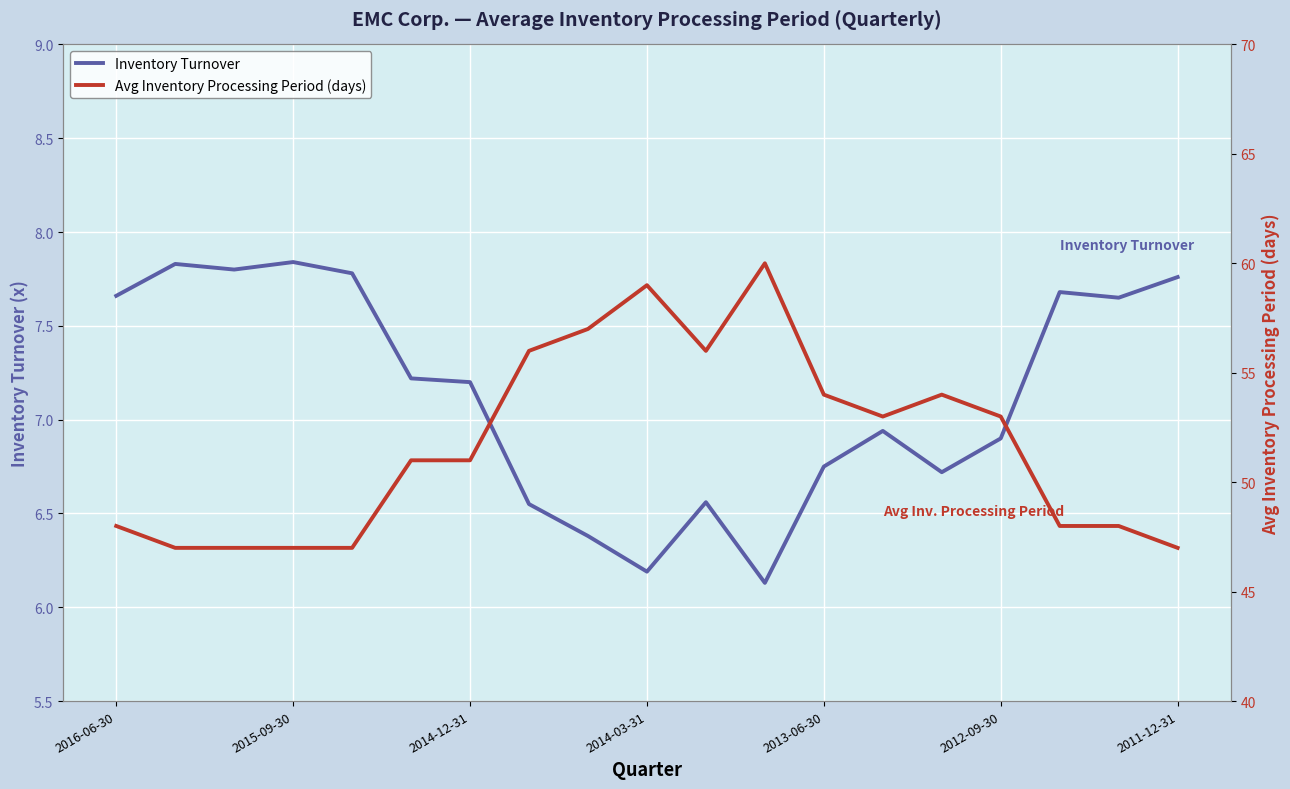

What is the spread (max minus min) of values at 17?

40.4